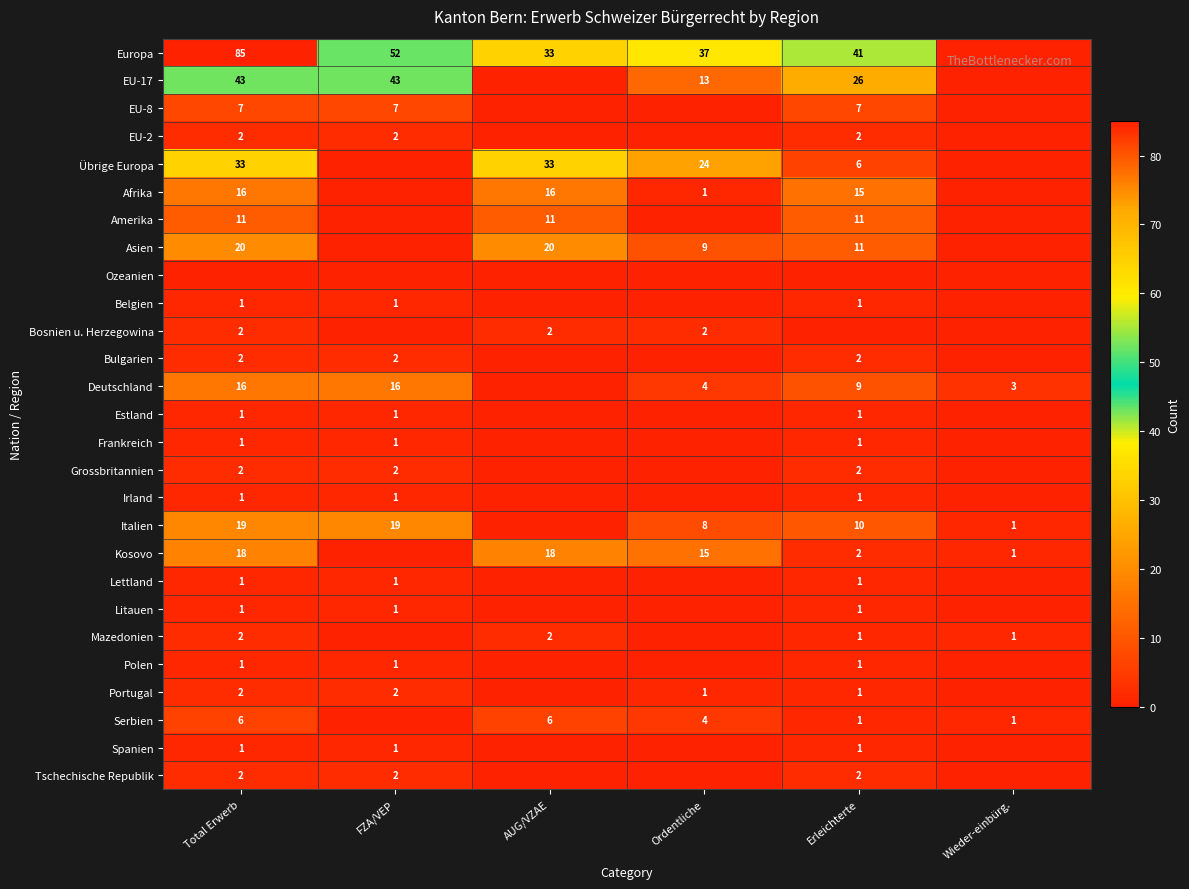

What is the sum of the Deutschland values at Wieder-einbürg. and Ordentliche?

7